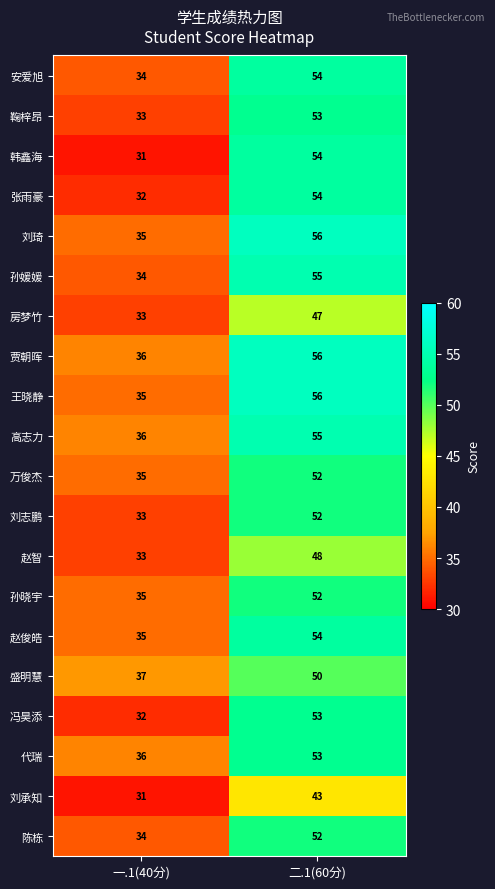

What is the total value across all series at 二.1(60分)?

1049